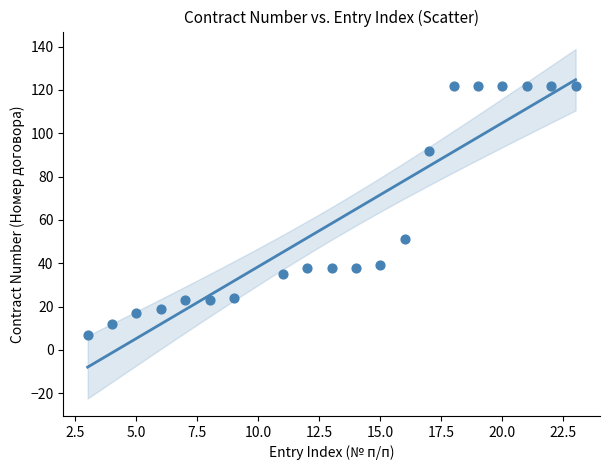

What is the range of X values (max minus min)?

20